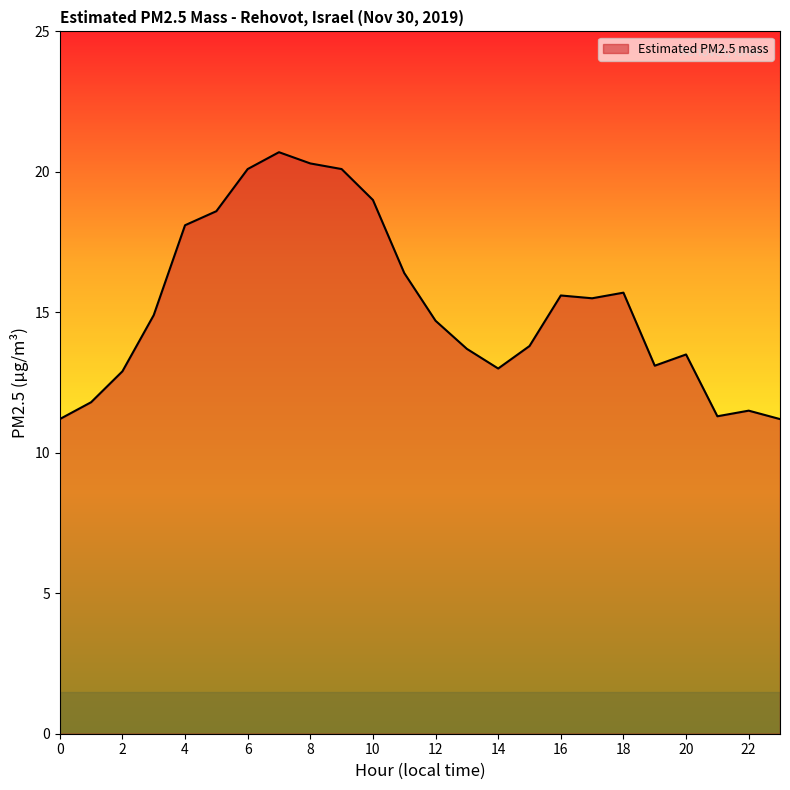

What is the sum of all values?

366.7